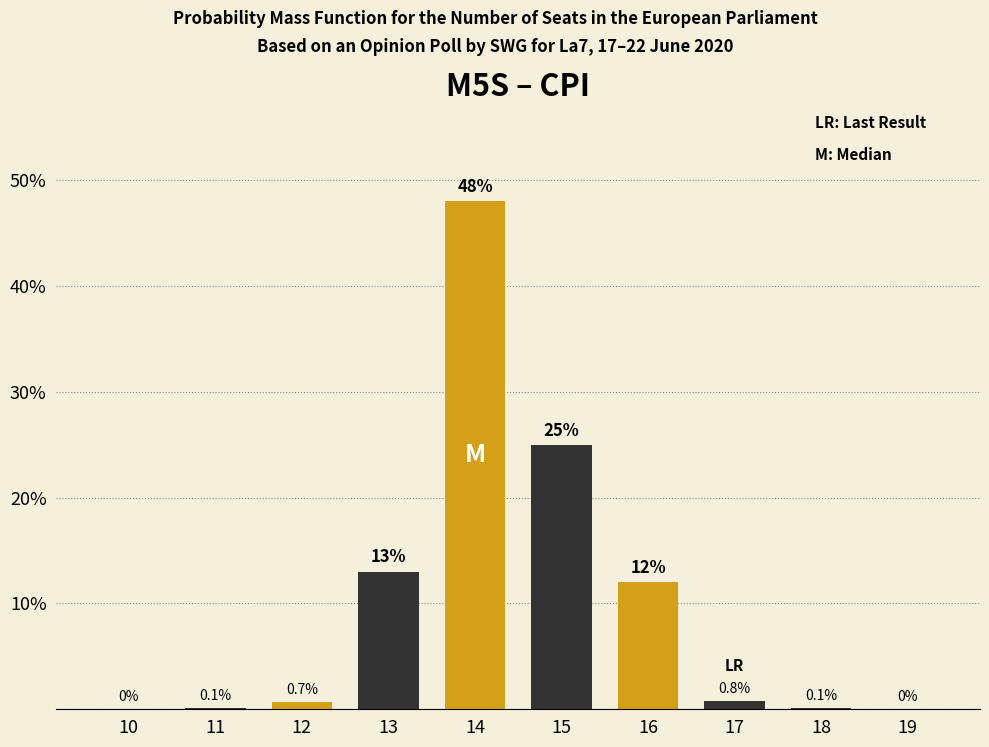

Reading right to left, extract all data points from this chart.

19=0.0	18=0.1	17=0.8	16=12.0	15=25.0	14=48.0	13=13.0	12=0.7	11=0.1	10=0.0